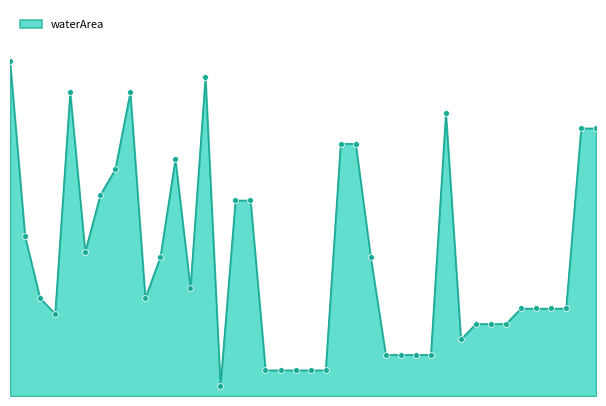

Is this an area chart (filled region under the line)?

Yes